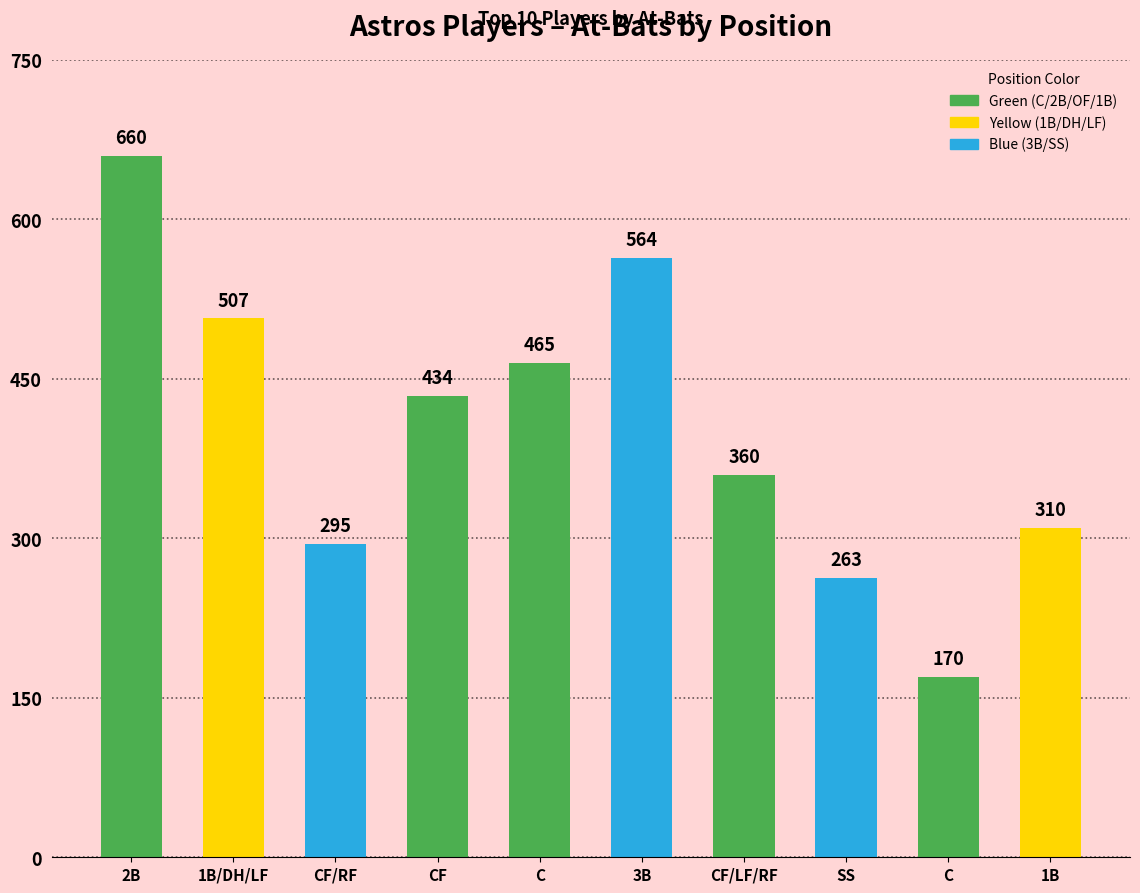

How many values are below 434?

5